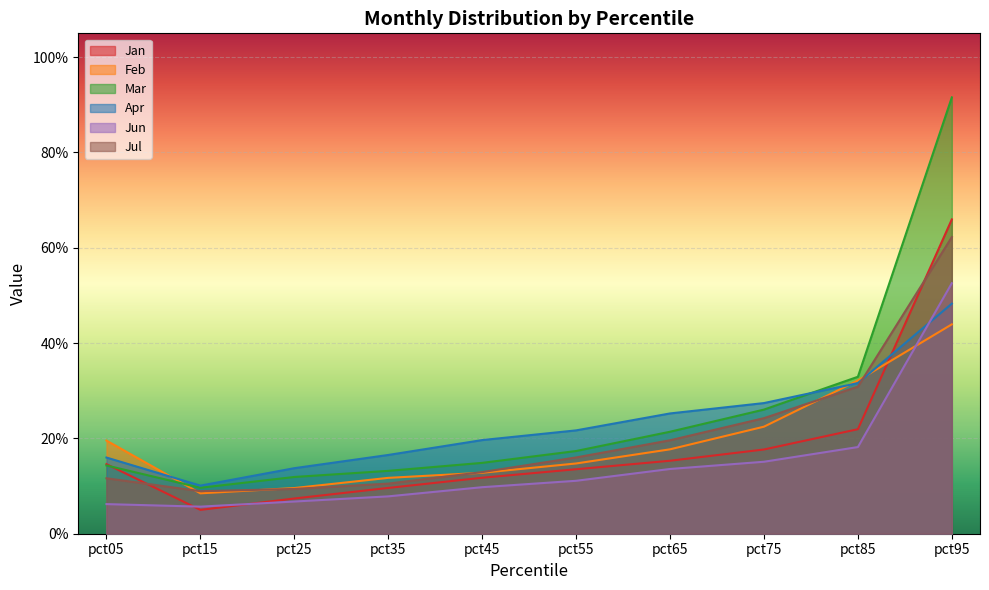

In Jul, how many points are lower than both neighbors (excluding endpoints)?

1